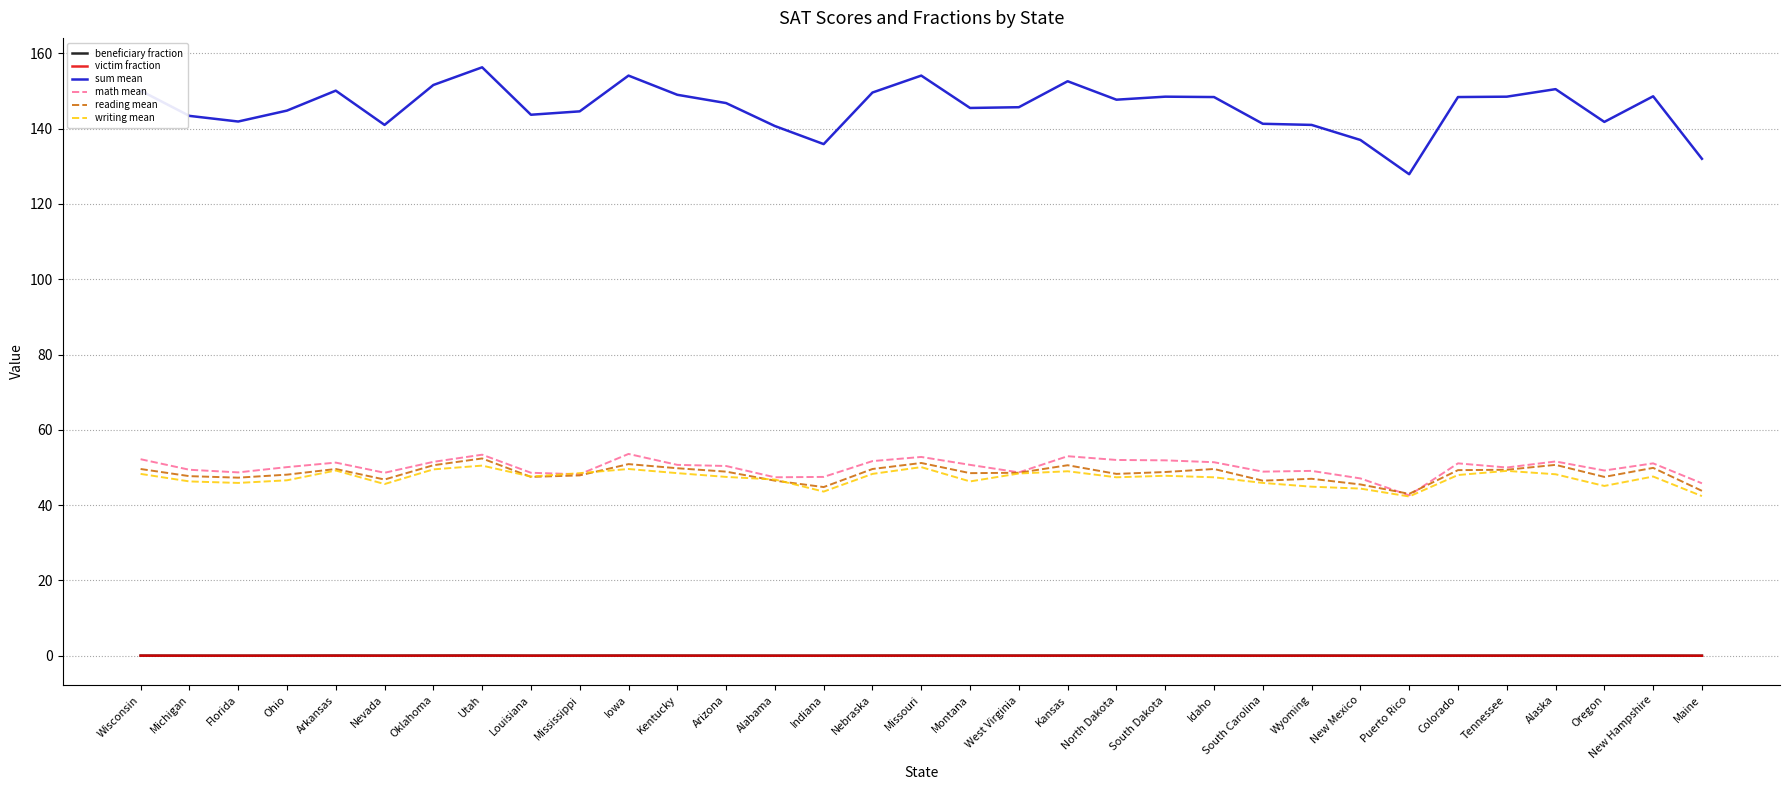

What is the lowest value of the writing mean series?

42.3